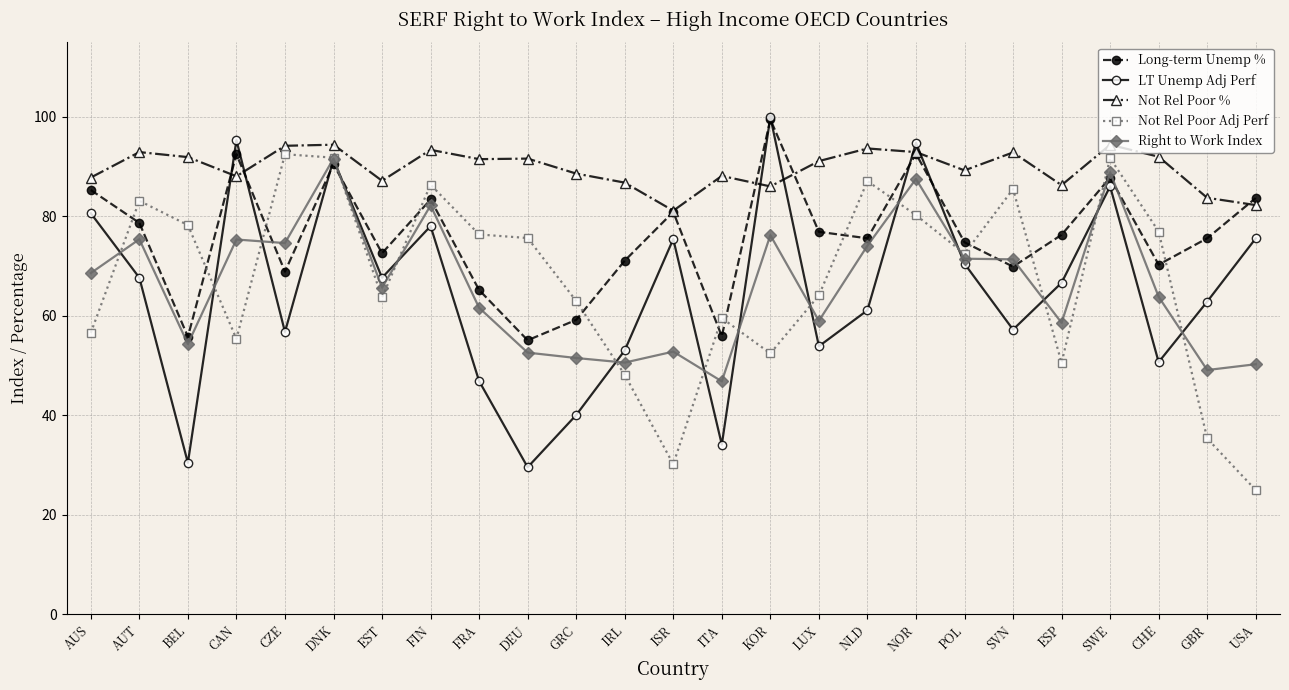

What is the approximate value of Not Rel Poor % at USA?

82.3